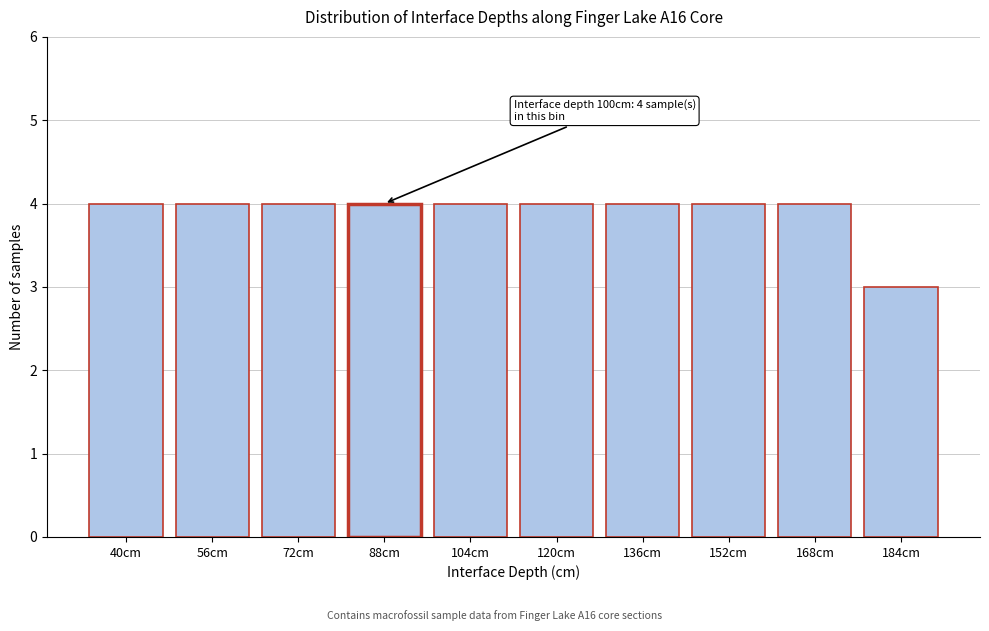

Reading left to right, extract all data points from this chart.

40cm=4	56cm=4	72cm=4	88cm=4	104cm=4	120cm=4	136cm=4	152cm=4	168cm=4	184cm=3